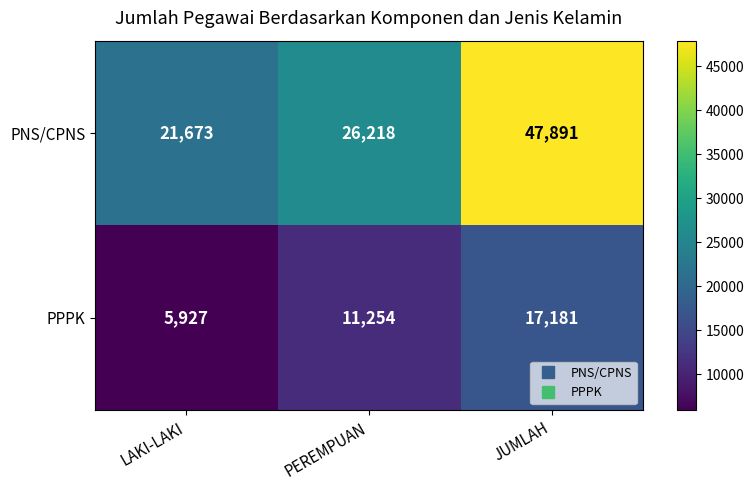

What is the spread (max minus min) of values at PEREMPUAN?

14964